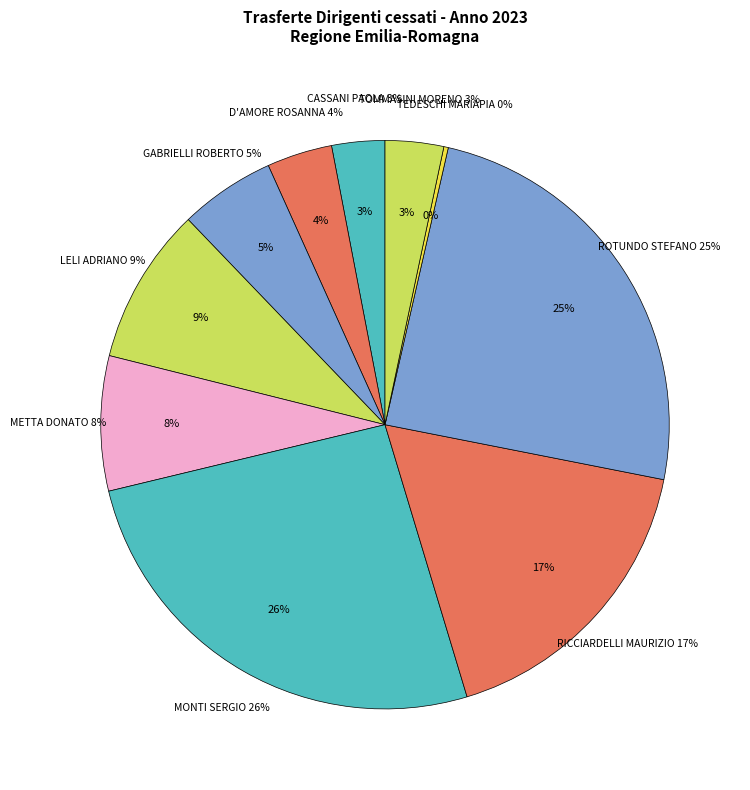

What percentage is the ROTUNDO STEFANO slice, to the nearest percent?

25%